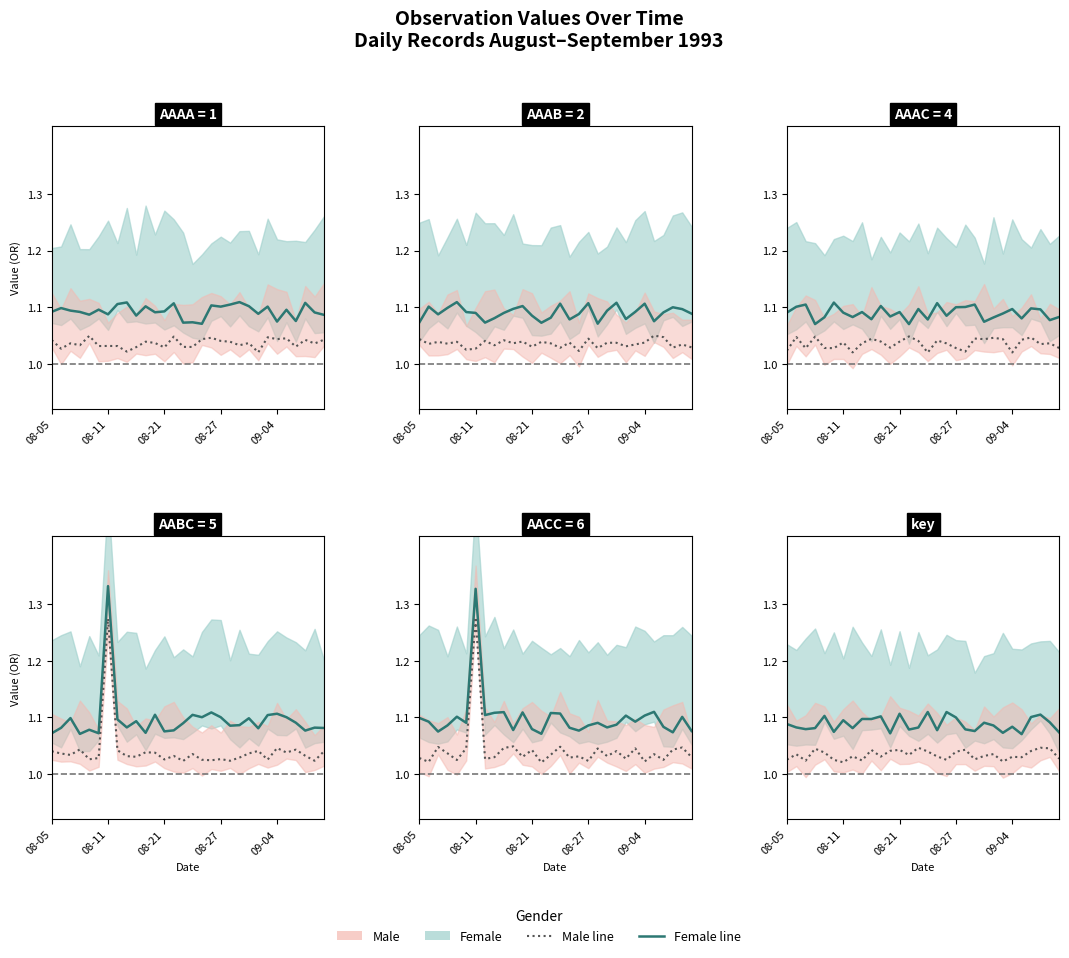

What is the sum of the Male values at 6 and 12?

2.1